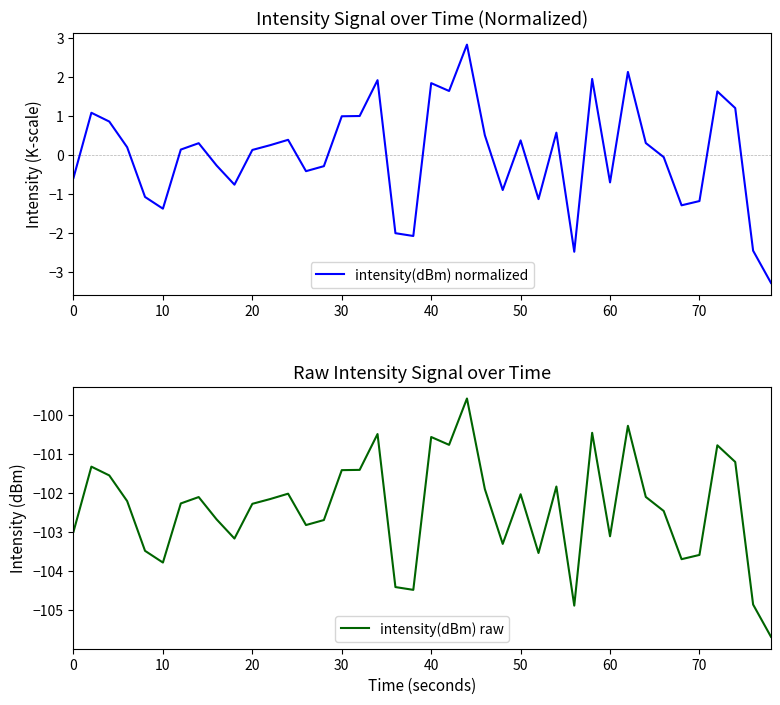

What value does the intensity(dBm) normalized series have at 70?

-1.2